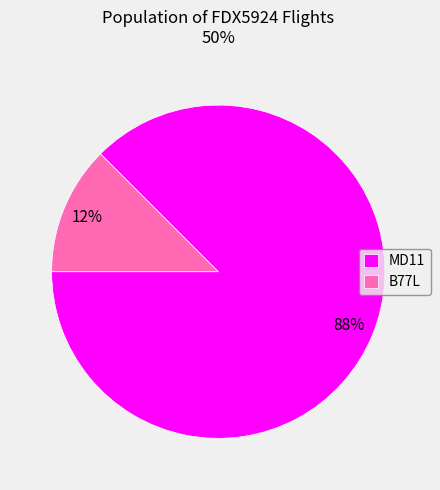

Which slice is the largest?

MD11